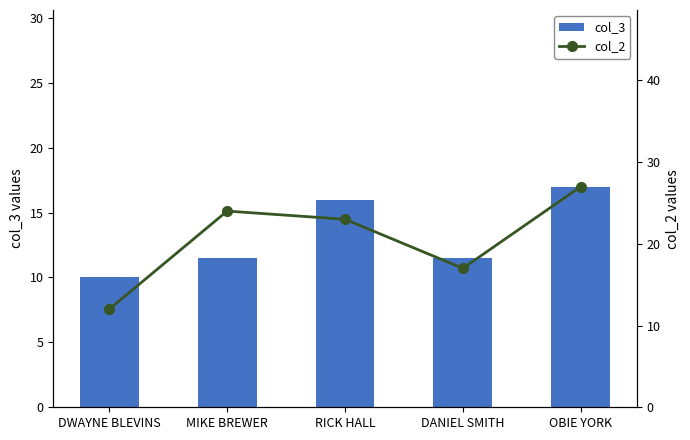

At which label does col_2 reach its peak?

OBIE YORK